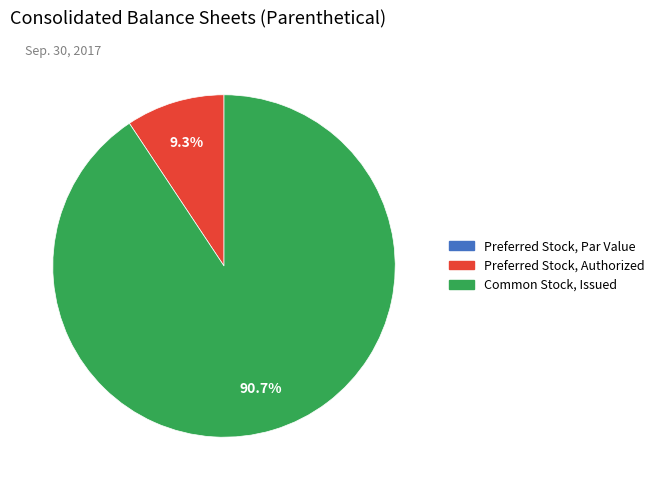

Is there any slice that represents more than half of the pie?

Yes